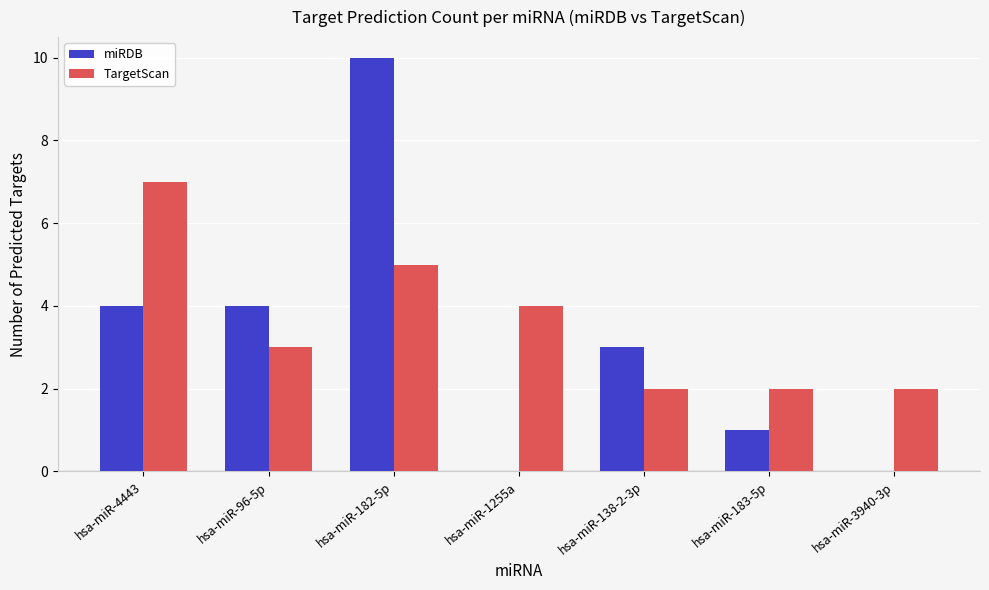

How many groups of bars are there?

7